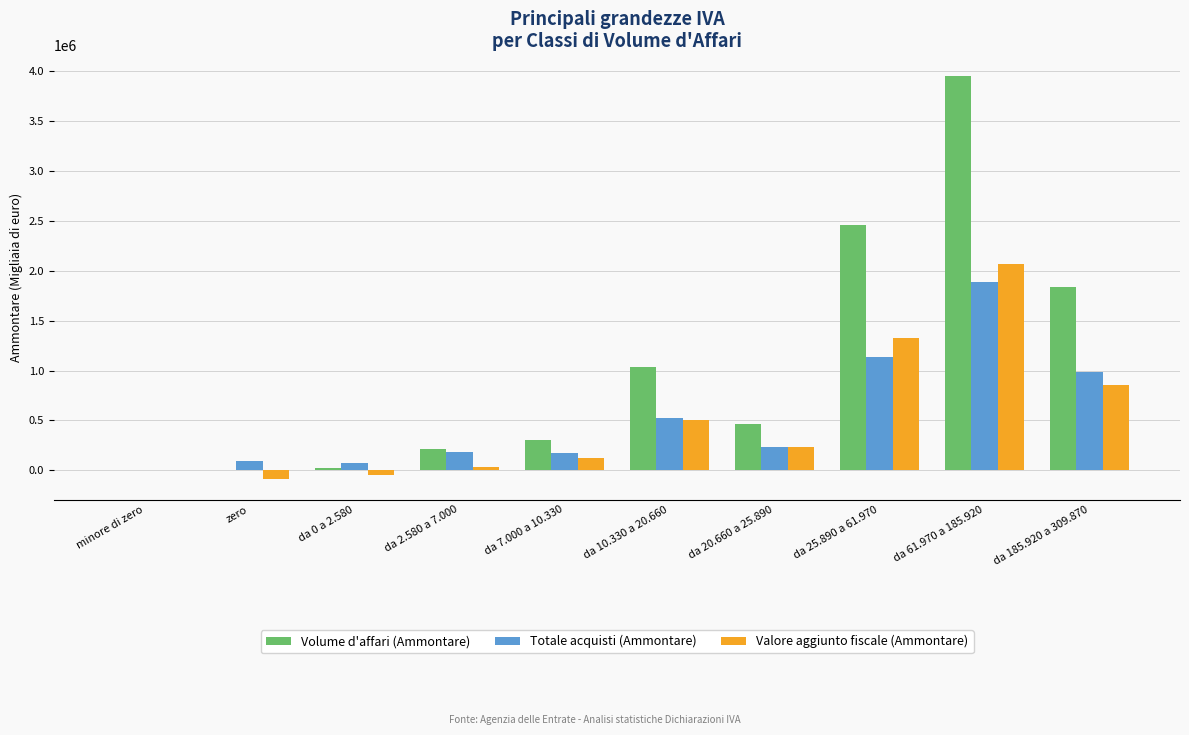

Which category has the highest value in the Totale acquisti (Ammontare) series?

da 61.970 a 185.920